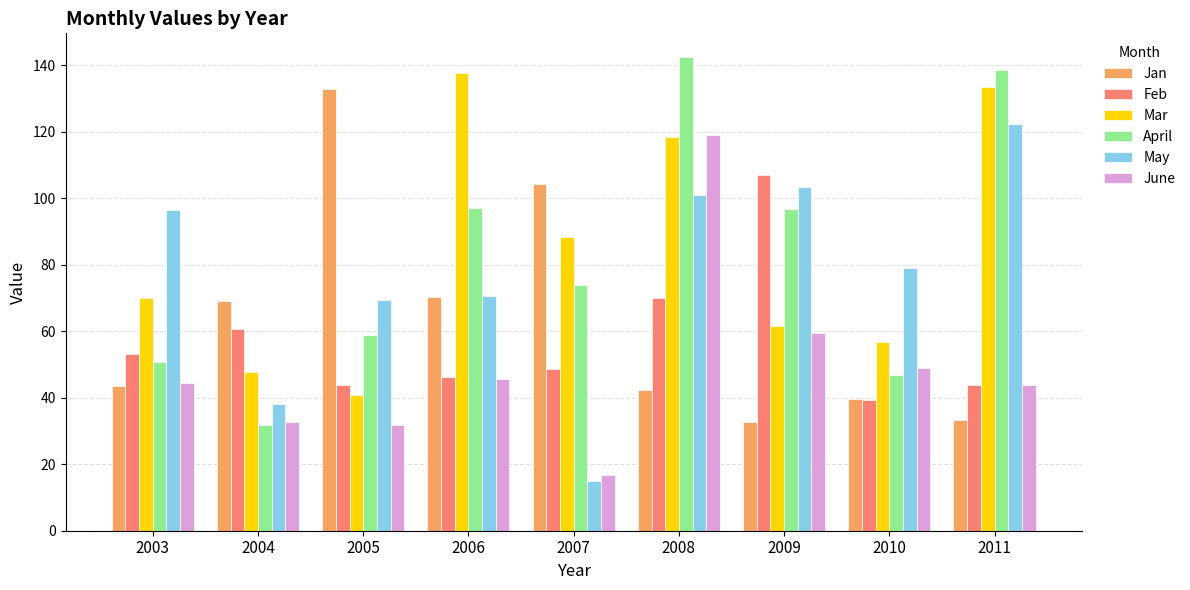

Between 2008 and 2009, which series saw the biggest shift?

June